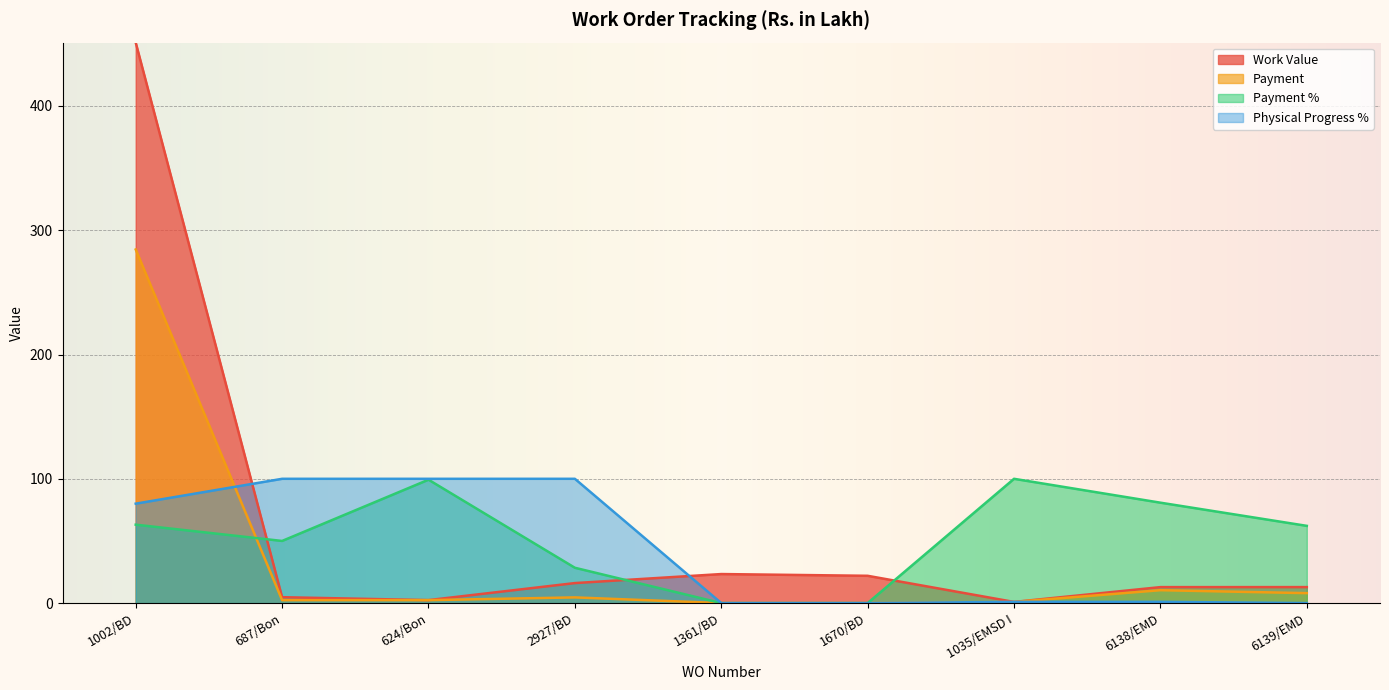

The value of Work Value at 1361/BD is 23.4. True or false?

True